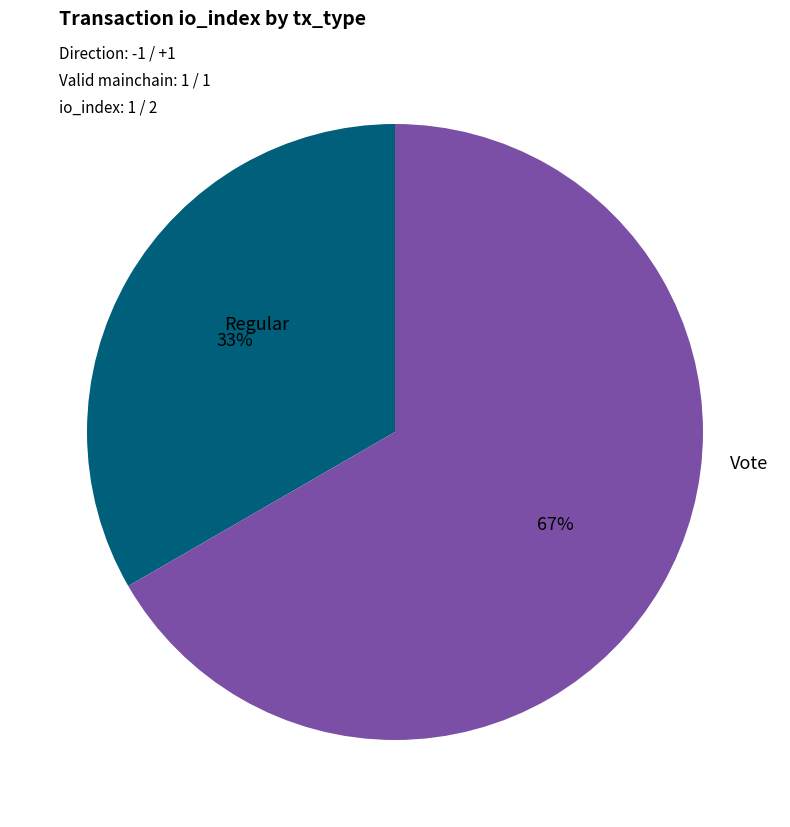

Does any single category account for the majority?

Yes